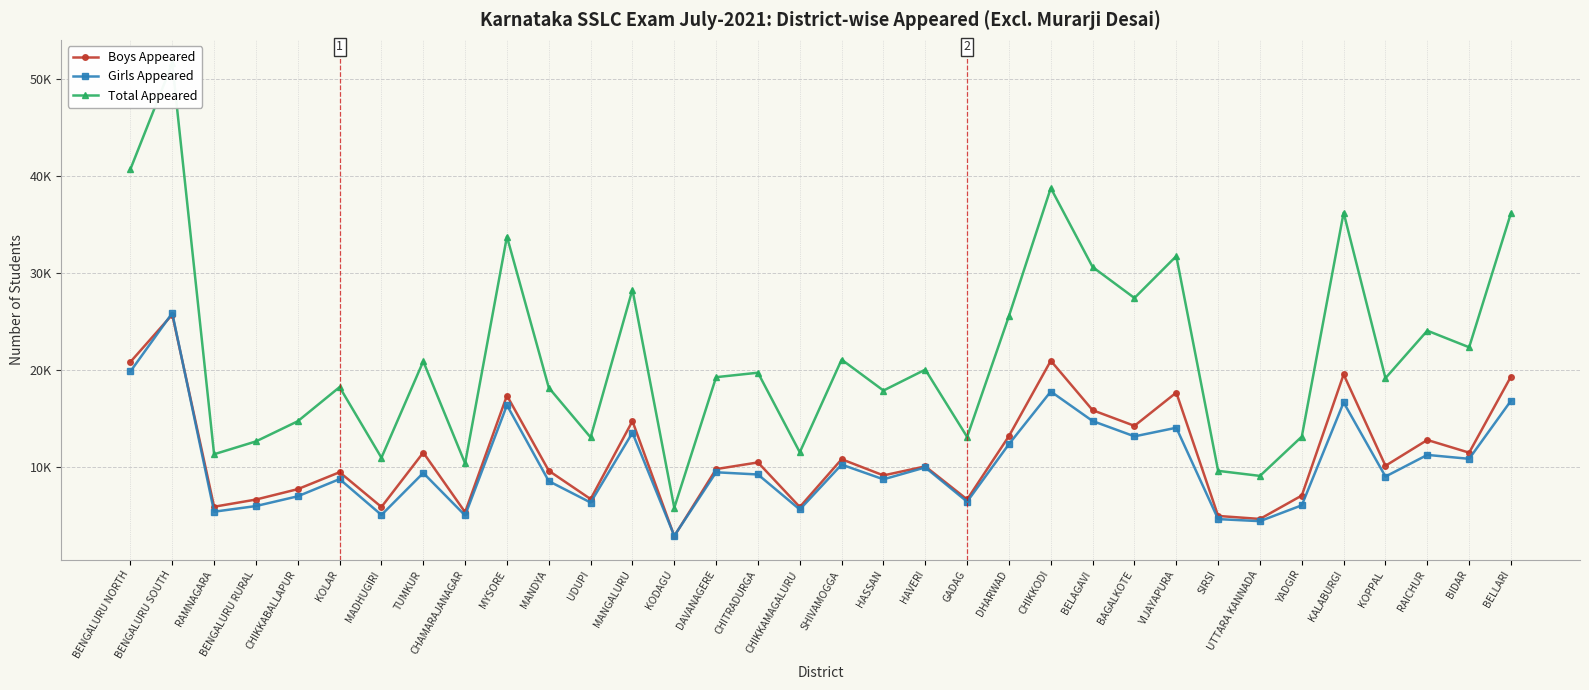

Is this an area chart (filled region under the line)?

No